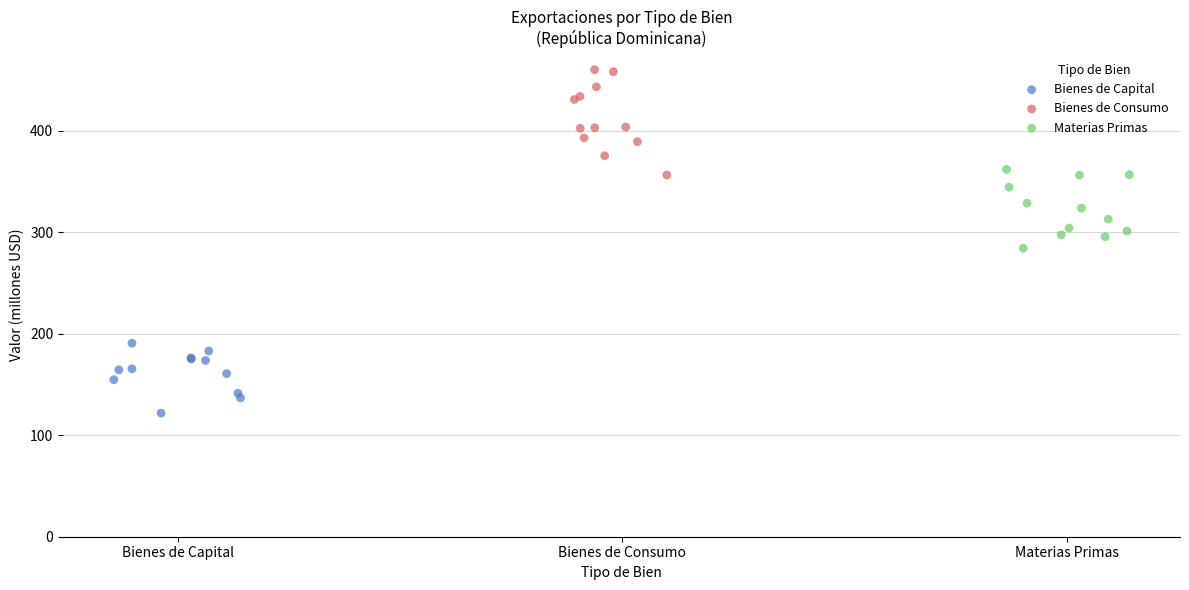

Which series contains the lowest Y value?

Bienes de Capital